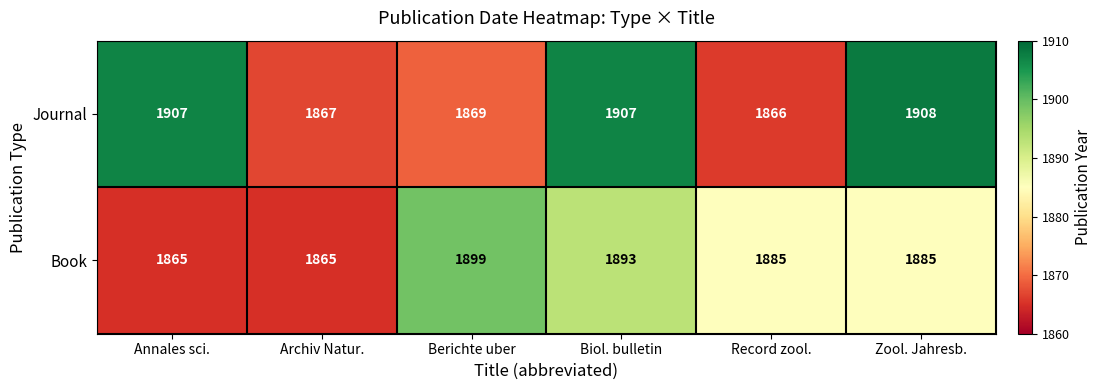

Which series has the widest spread of values?

Journal